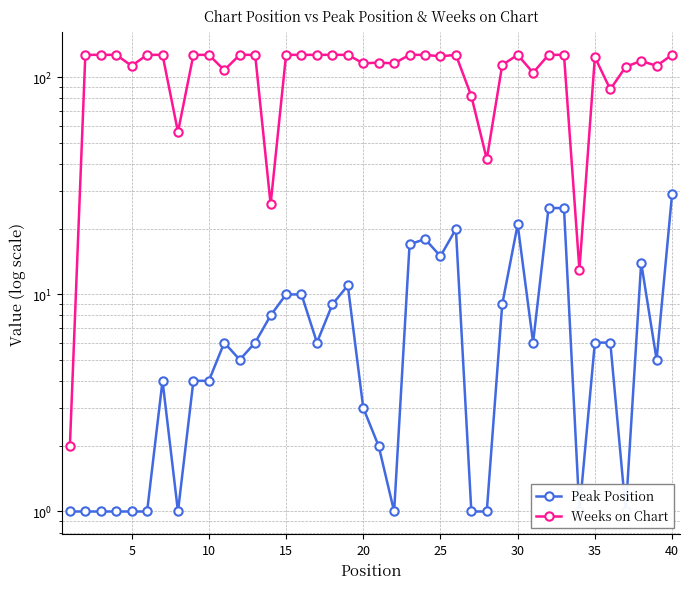

The Peak Position series shows 6 at 15. True or false?

False